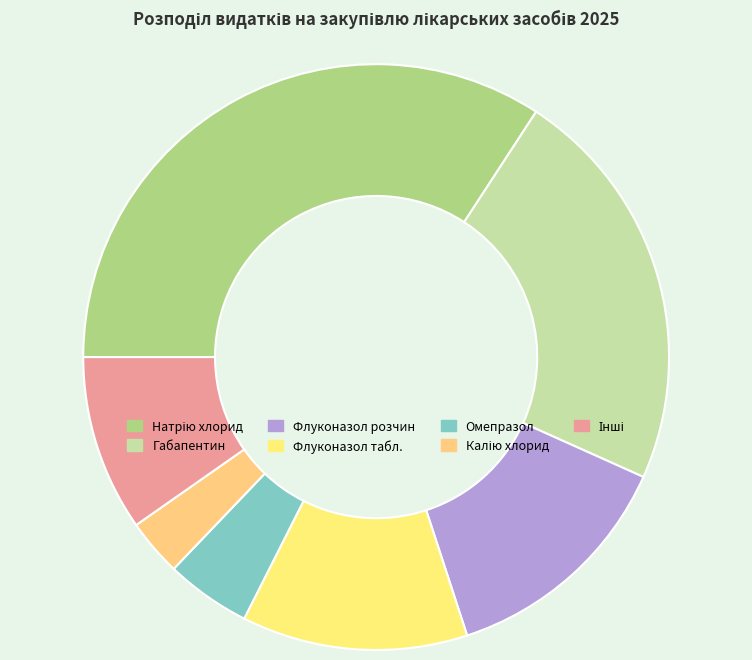

To the nearest percent, what is the difference between the largest and smallest slice percentages?

34%